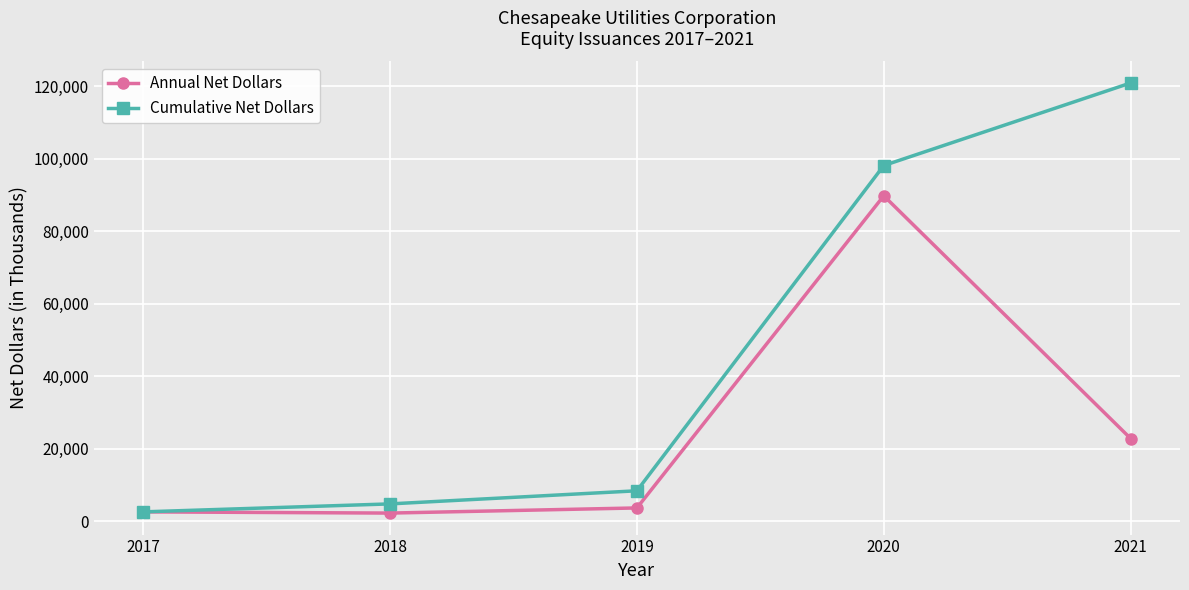

What is the value of the Cumulative Net Dollars point at the 4th from the left?

98095